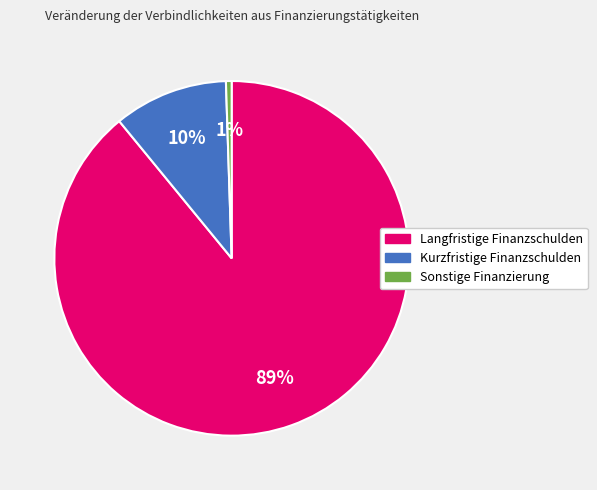

Do Sonstige Finanzierung and Kurzfristige Finanzschulden together represent more than half of the pie?

No